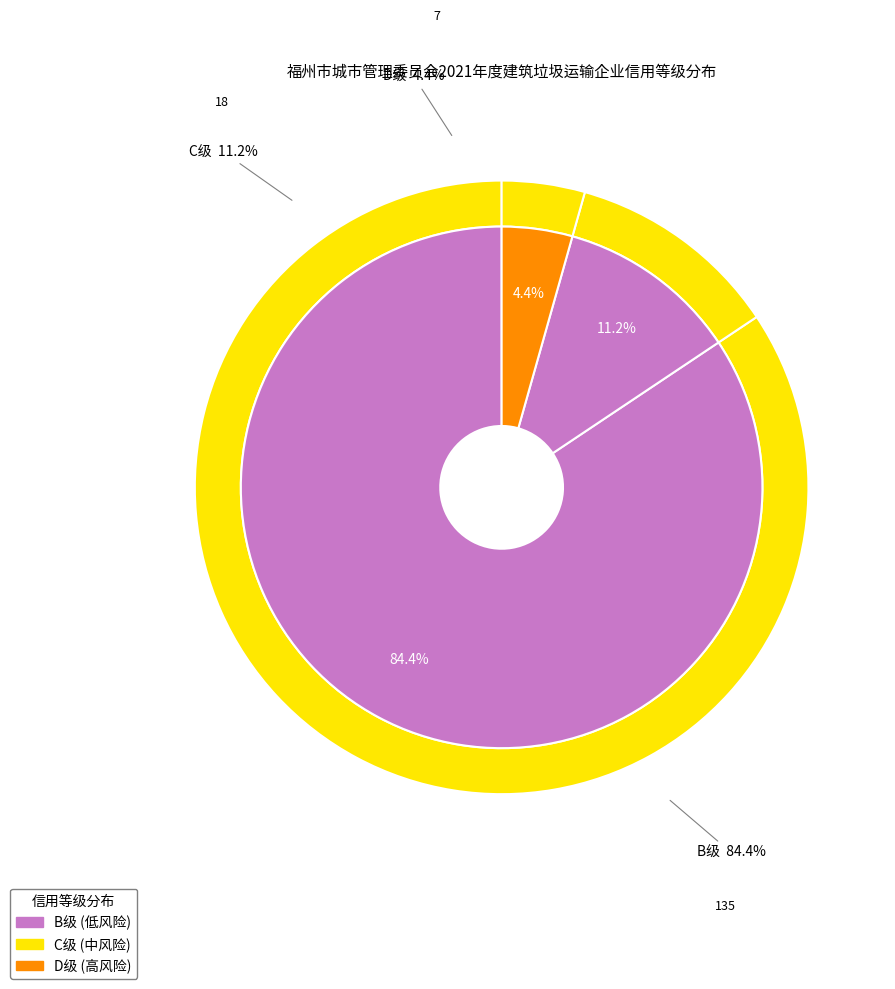

Between D级 and B级, which is larger?

B级